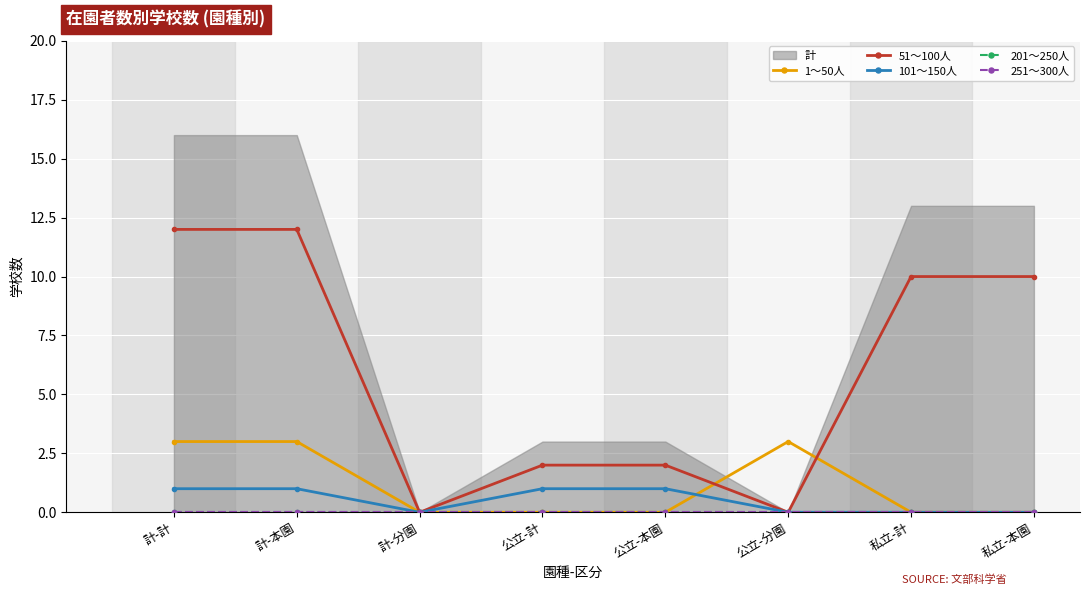

True or false: 201～250人 has more than 1 points higher than both neighbors.

False